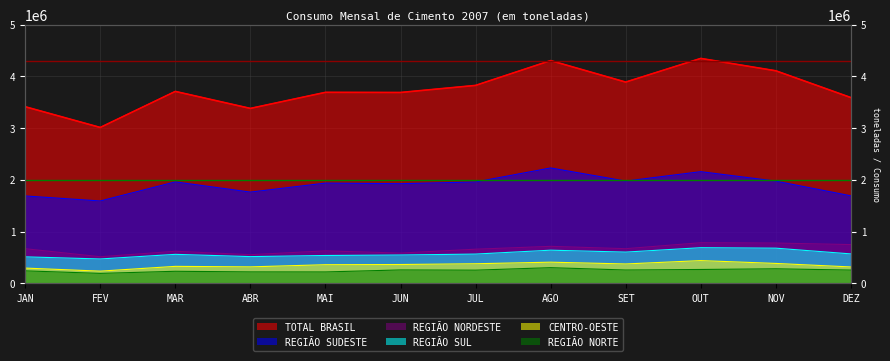

Reading left to right, what are all the values shown in this chart?

TOTAL BRASIL: JAN=3415150	FEV=3014560	MAR=3711094	ABR=3382641	MAI=3693159	JUN=3690616	JUL=3827160	AGO=4307054	SET=3891433	OUT=4349006	NOV=4109987	DEZ=3592242
REGIÃO SUDESTE: JAN=1690557	FEV=1593895	MAR=1962599	ABR=1765416	MAI=1939167	JUN=1927757	JUL=1960757	AGO=2232103	SET=1978109	OUT=2160133	NOV=1977771	DEZ=1693476
REGIÃO NORDESTE: JAN=671155	FEV=515892	MAR=621691	ABR=555778	MAI=629669	JUN=586887	JUL=661743	AGO=716806	SET=671729	OUT=787053	NOV=780846	DEZ=750973
REGIÃO SUL: JAN=513704	FEV=472884	MAR=562111	ABR=518386	MAI=540259	JUN=549340	JUL=567377	AGO=642612	SET=605623	OUT=690744	NOV=681673	DEZ=570789
CENTRO-OESTE: JAN=296525	FEV=237638	MAR=329909	ABR=320068	MAI=361912	JUN=365719	JUL=380514	AGO=410775	SET=376379	OUT=441335	NOV=386603	DEZ=318564
REGIÃO NORTE: JAN=243209	FEV=194251	MAR=234784	ABR=222993	MAI=222152	JUN=260913	JUL=256769	AGO=304758	SET=259593	OUT=269741	NOV=283094	DEZ=258440